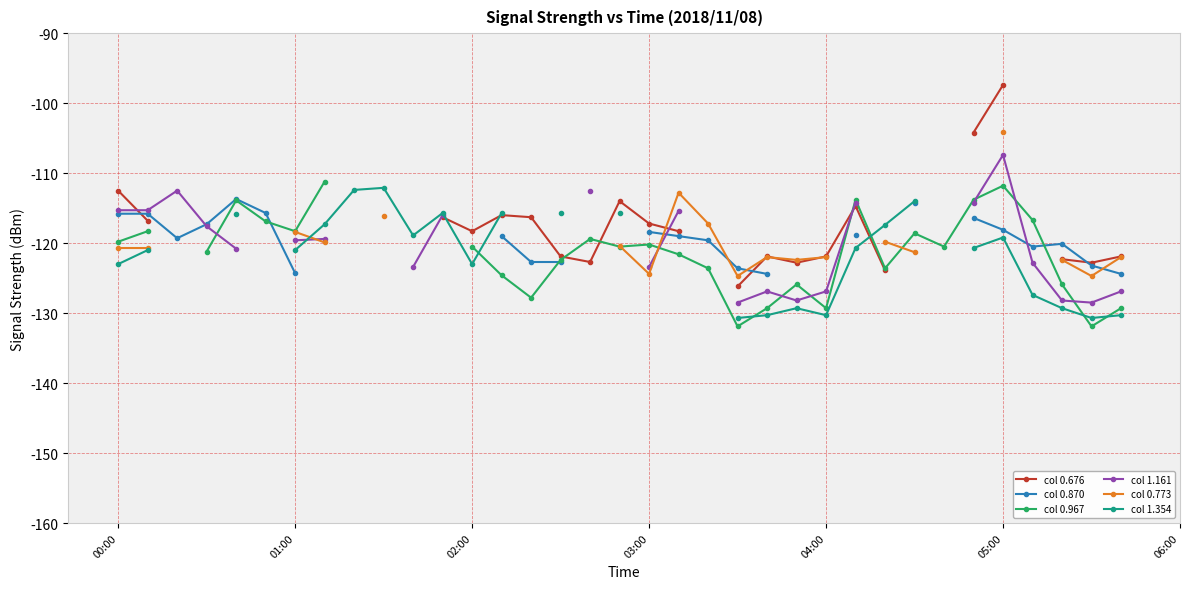

True or false: col 1.354 and col 0.967 cross at least once.

True